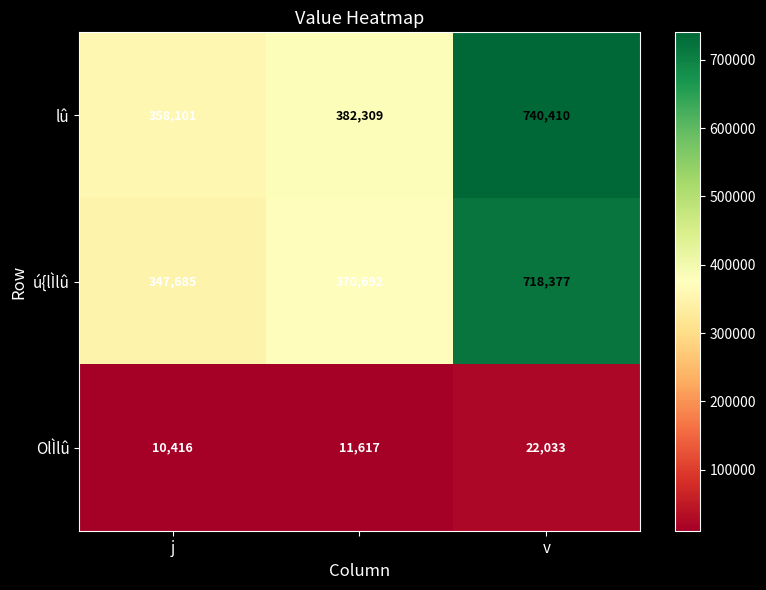

Which series has the largest total across all categories?

lû